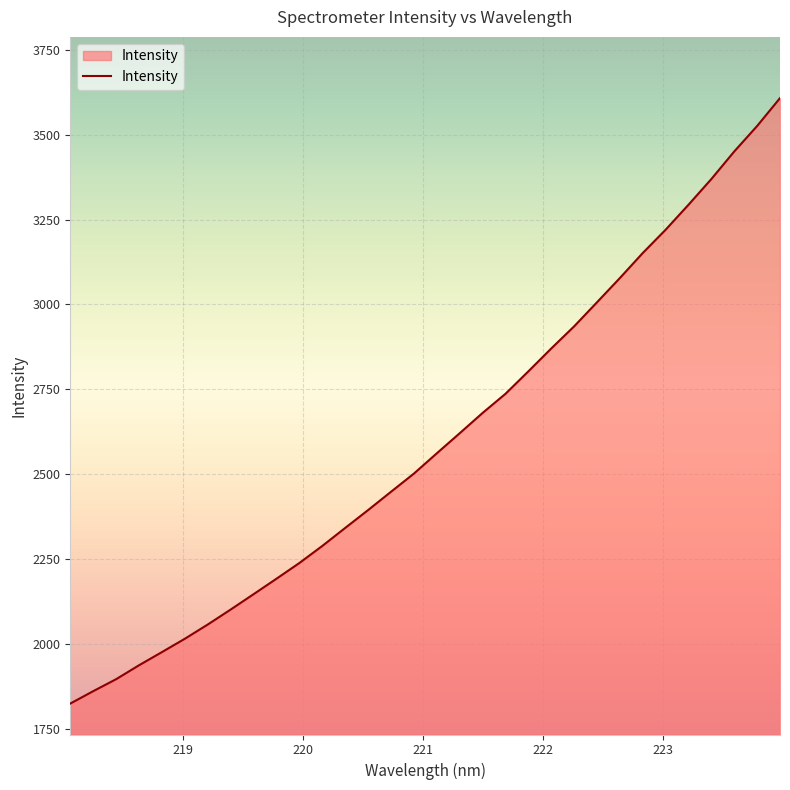

What is the greatest value displayed?

3608.2